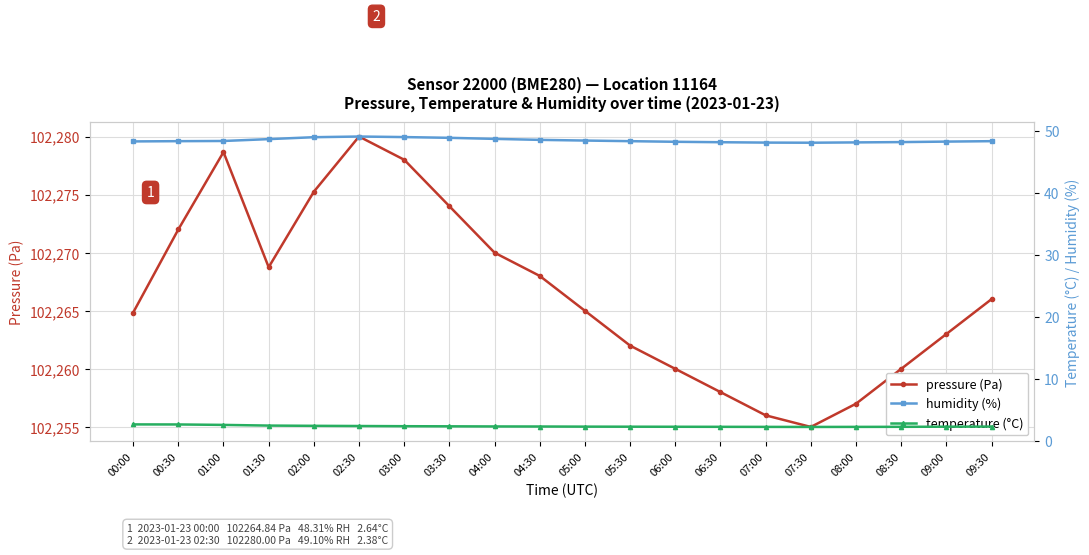

Is this an area chart (filled region under the line)?

No